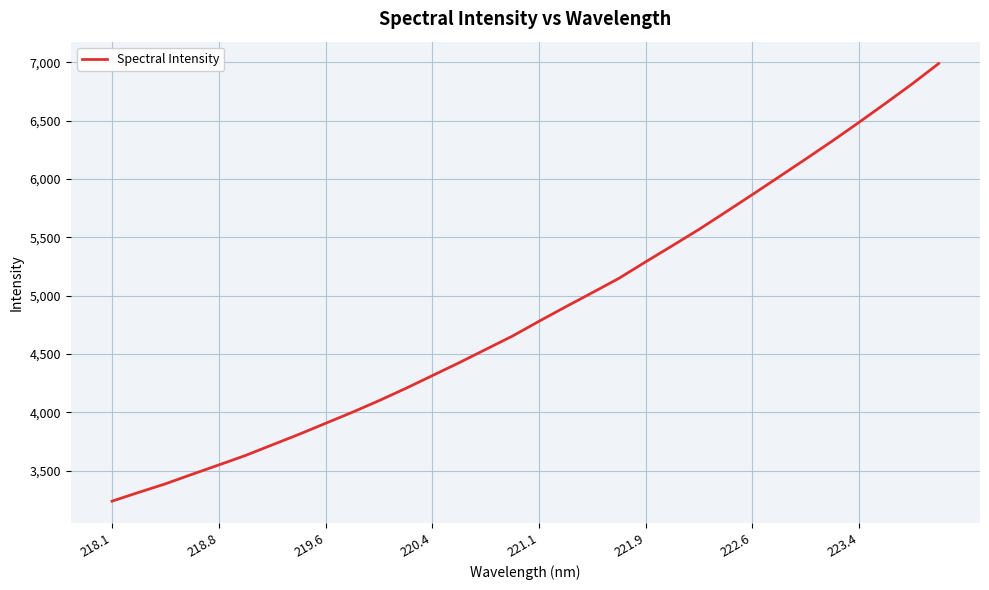

What is the maximum value shown in the chart?

6988.4